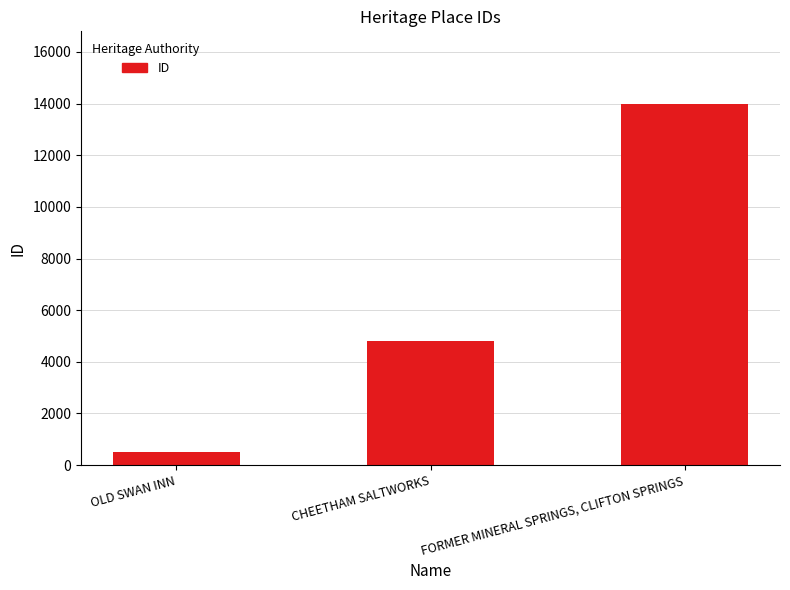

What is the greatest value displayed?

13999